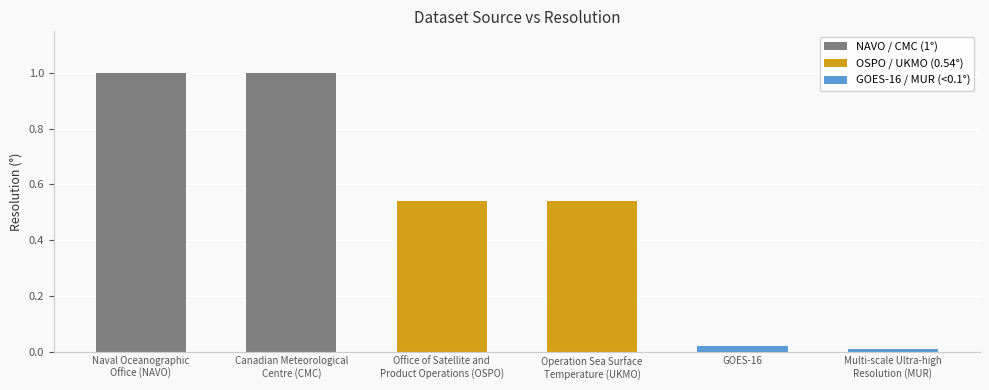

What is the sum of all values?

3.1